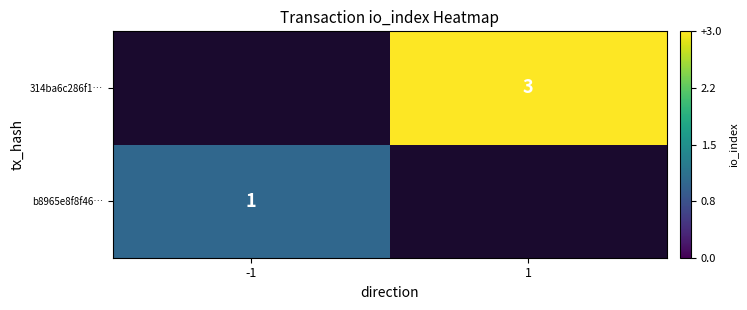

Which category has the highest value across all series?

1